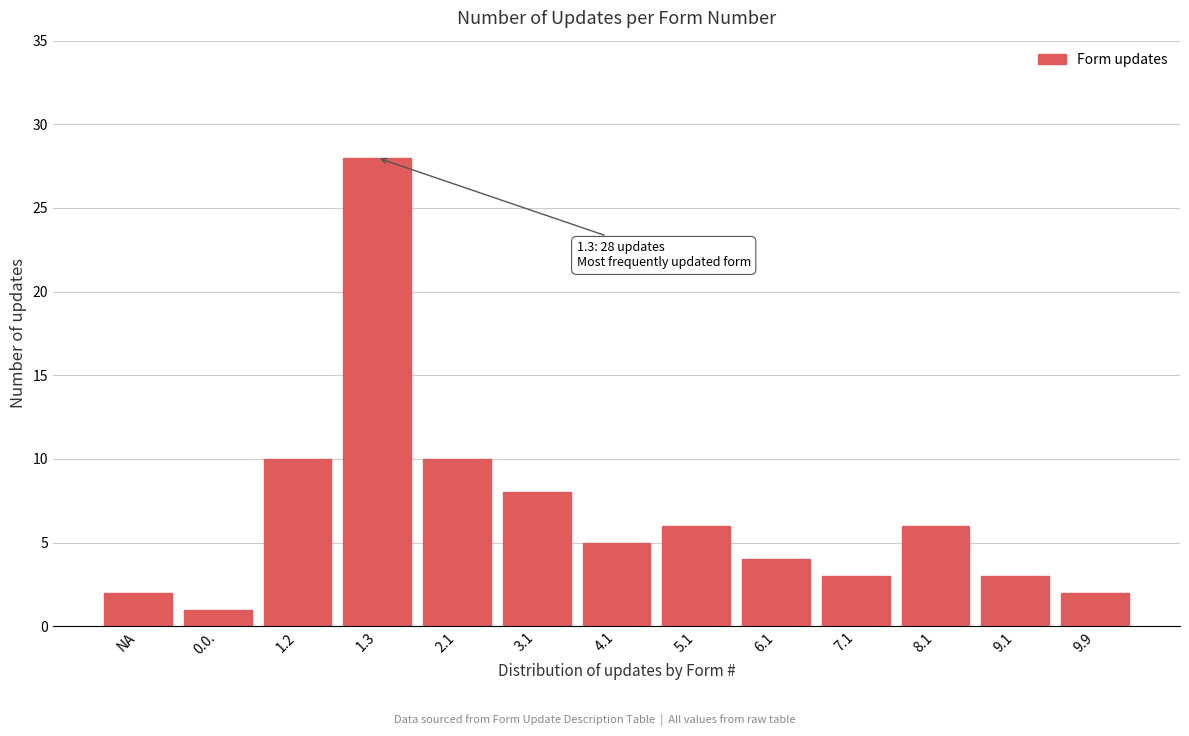

Reading left to right, extract all data points from this chart.

2	1	10	28	10	8	5	6	4	3	6	3	2